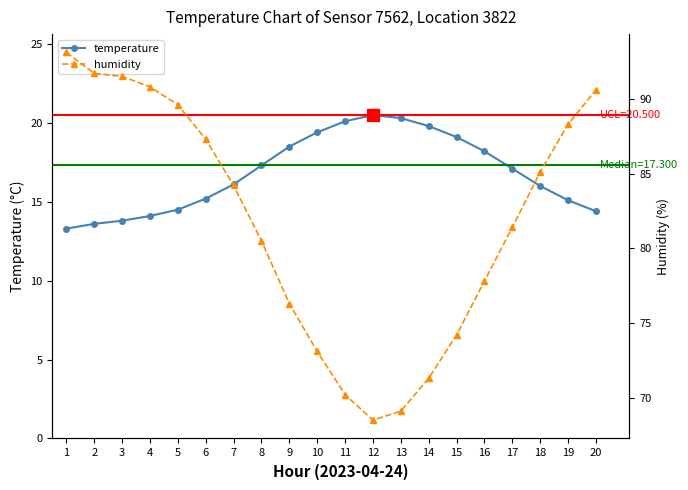

Reading right to left, what are all the values shown in this chart?

temperature: 14.4	15.1	16.0	17.1	18.2	19.1	19.8	20.3	20.5	20.1	19.4	18.5	17.3	16.1	15.2	14.5	14.1	13.8	13.6	13.3
humidity: 90.6	88.3	85.1	81.4	77.8	74.2	71.3	69.1	68.5	70.2	73.1	76.3	80.5	84.2	87.3	89.6	90.8	91.5	91.7	93.1